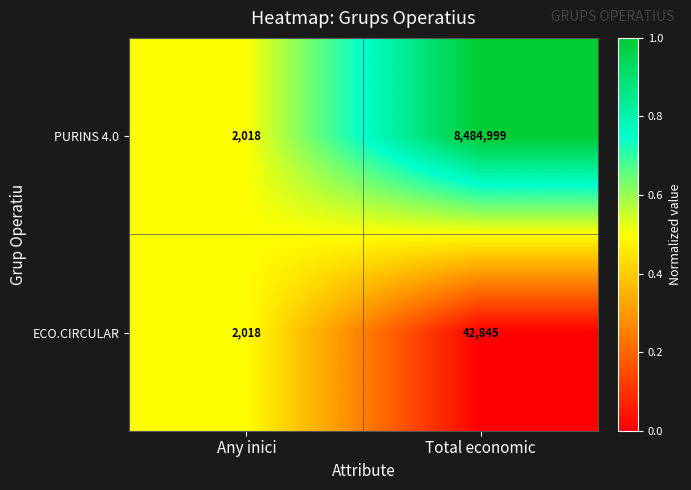

Rank the series by their maximum value, from lowest to highest.

ECO.CIRCULAR, PURINS 4.0